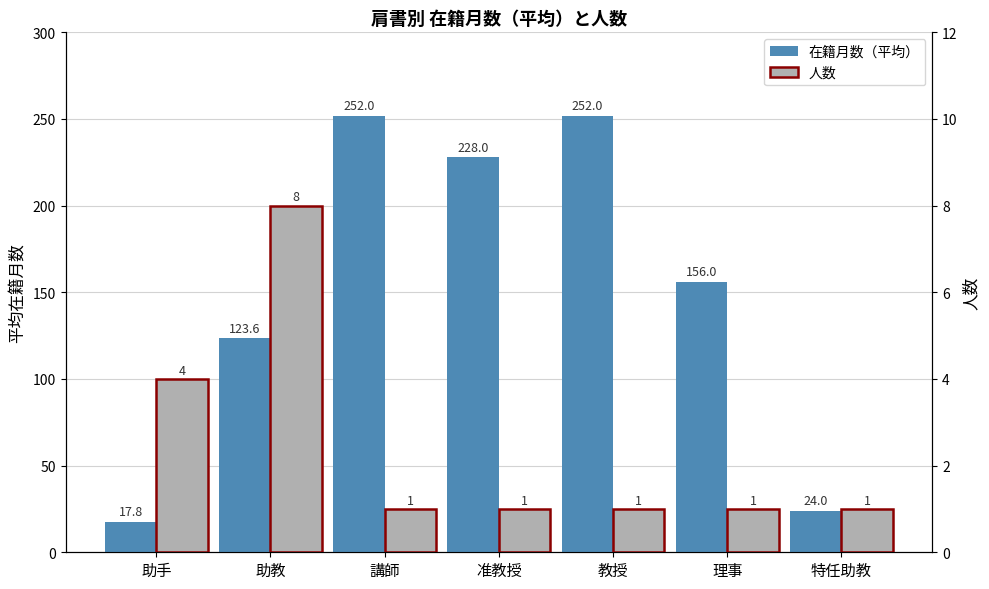

How many values in the 人数 series exceed 1?

2